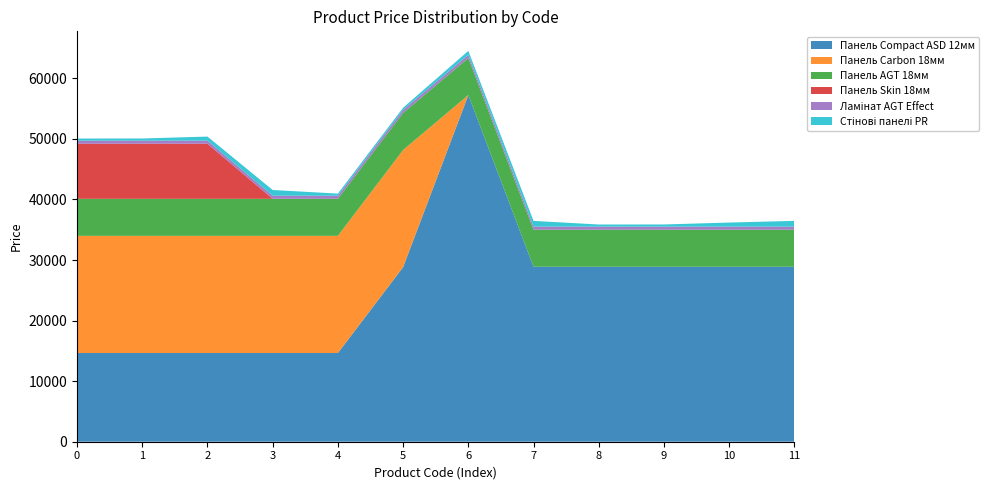

Reading left to right, what are all the values shown in this chart?

Панель Compact ASD 12мм: 14649.6	14649.6	14649.6	14649.6	14649.6	28821.8	57235.5	28890.3	28890.3	28890.3	28890.3	28890.3
Панель Carbon 18мм: 19343.1	19343.1	19343.1	19343.1	19343.1	19343.1	0.0	0.0	0.0	0.0	0.0	0.0
Панель AGT 18мм: 6112.5	6112.5	6112.5	6112.5	6112.5	6112.5	6112.5	6112.5	6112.5	6112.5	6112.5	6112.5
Панель Skin 18мм: 9092.0	9092.0	9092.0	0.0	0.0	0.0	0.0	0.0	0.0	0.0	0.0	0.0
Ламінат AGT Effect: 510.5	510.5	510.5	510.5	510.5	510.5	510.5	510.5	510.5	510.5	510.5	510.5
Стінові панелі PR: 348.6	358.0	672.7	947.6	348.6	358.0	672.7	947.6	348.6	358.0	672.7	947.6